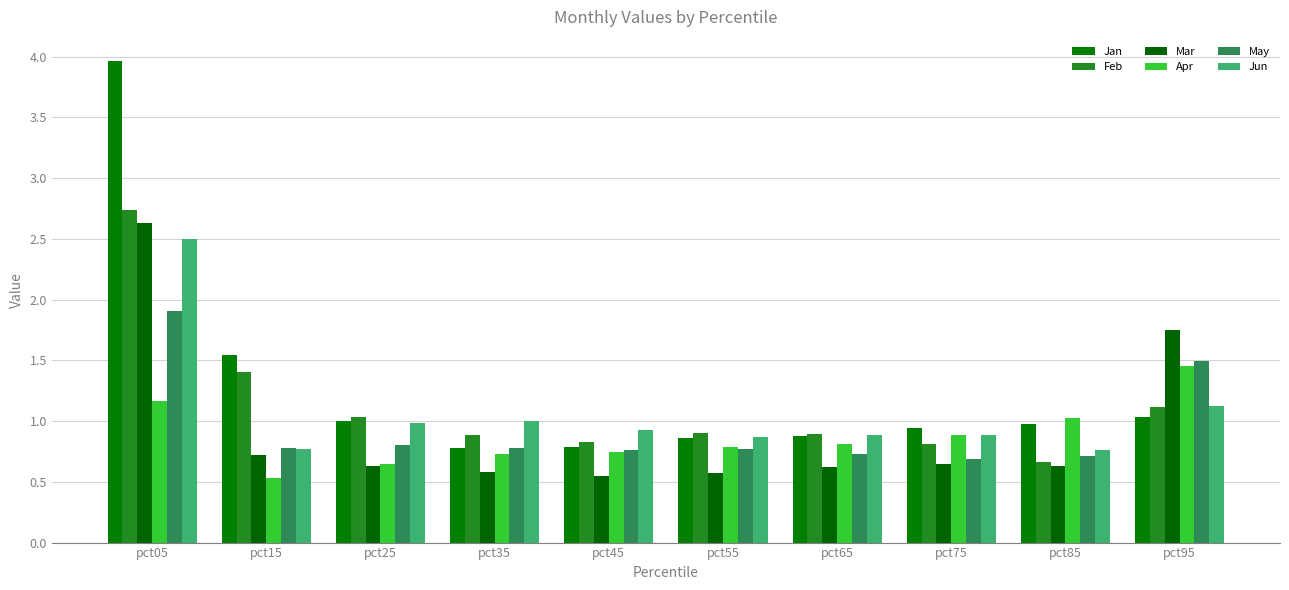

What is the lowest value of the Jan series?

0.8